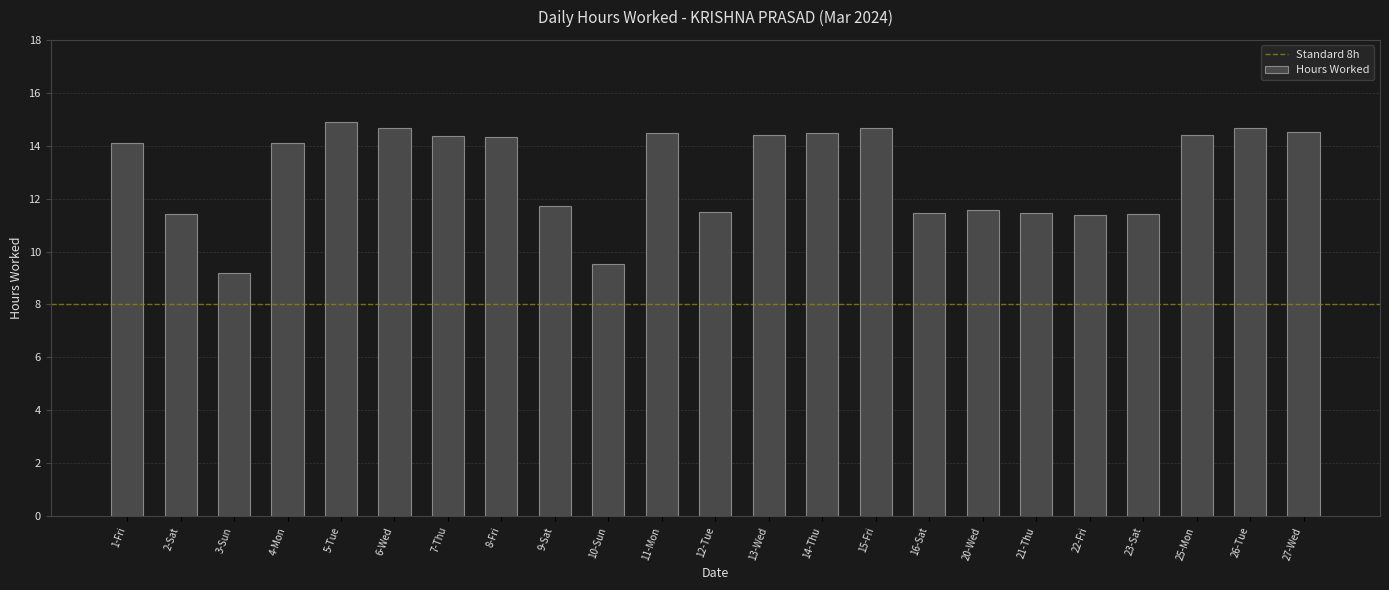

What is the difference between the values at 16-Sat and 25-Mon?

3.0